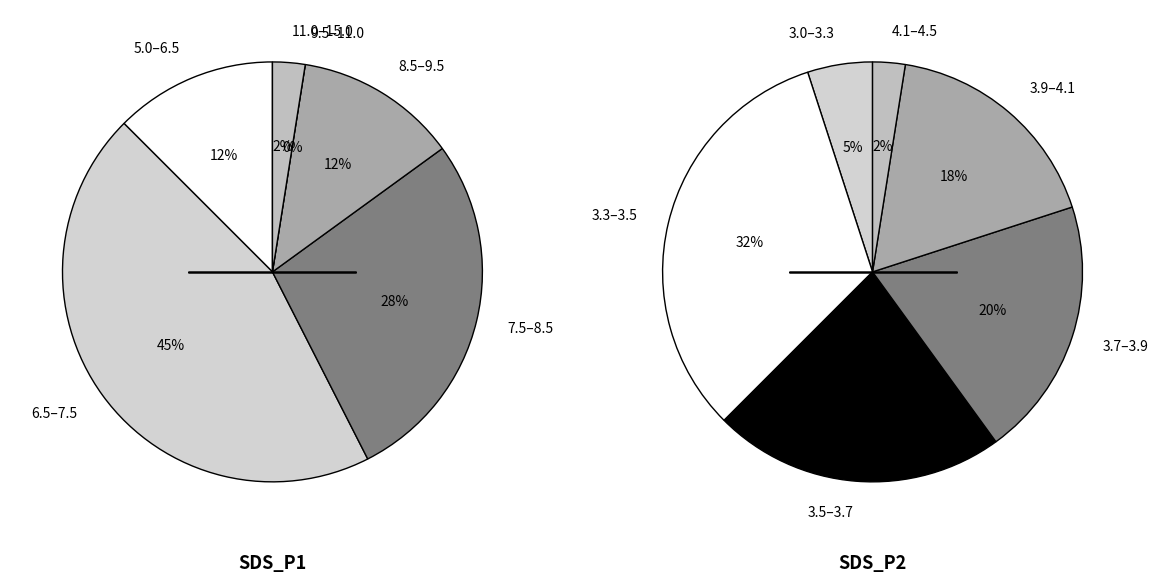

Does any single category account for the majority?

No